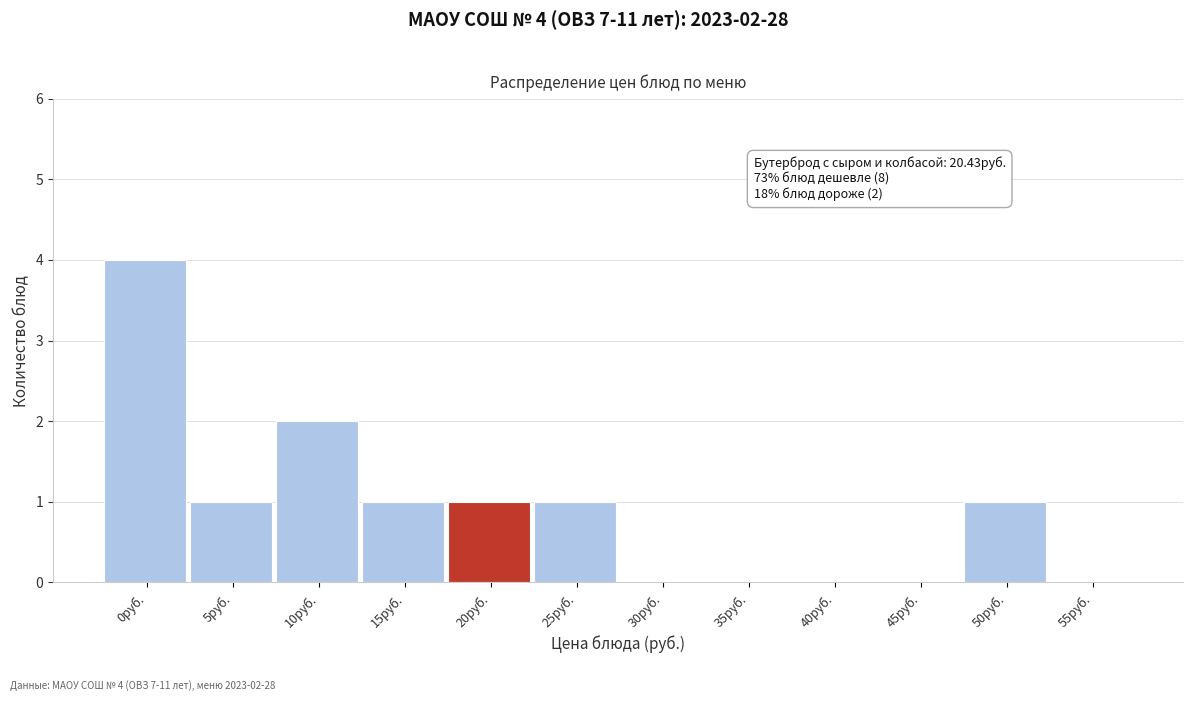

Reading left to right, list all the values displayed in this chart.

0руб.=4	5руб.=1	10руб.=2	15руб.=1	20руб.=1	25руб.=1	30руб.=0	35руб.=0	40руб.=0	45руб.=0	50руб.=1	55руб.=0